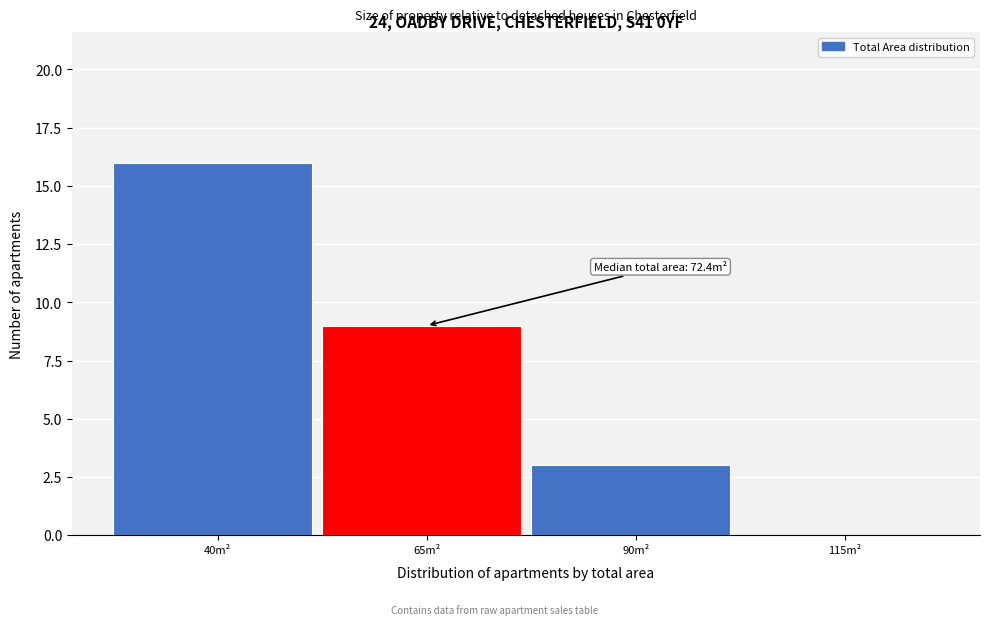

Reading left to right, transcribe all the data shown in this chart.

40m²=16	65m²=9	90m²=3	115m²=0